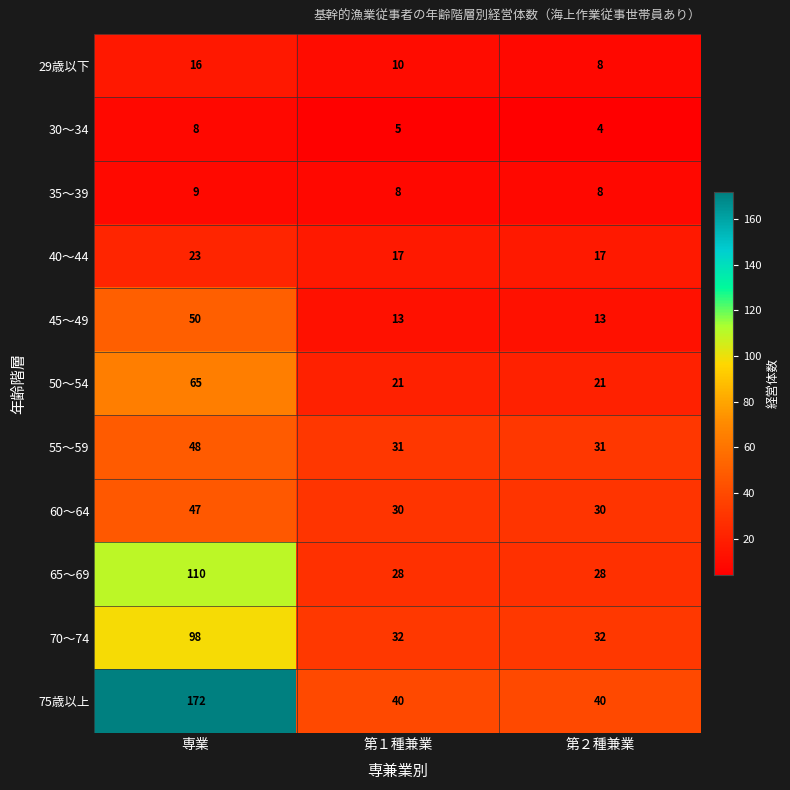

Which series changed the most between 専業 and 第２種兼業?

75歳以上